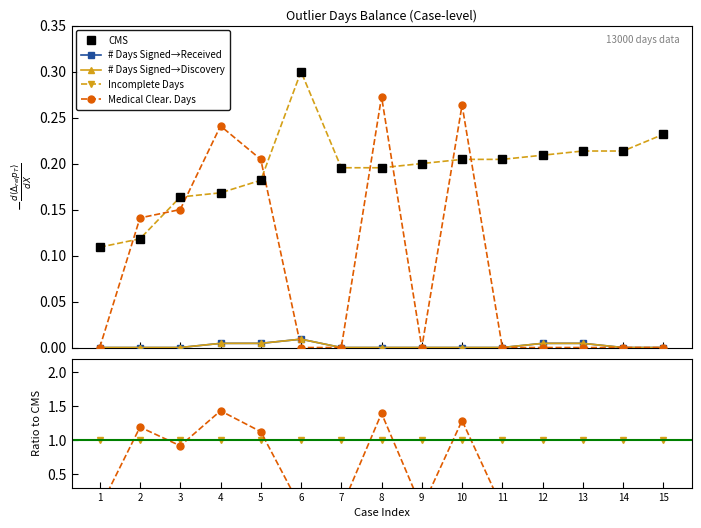

At how many categories does at least one series exceed 0?

15